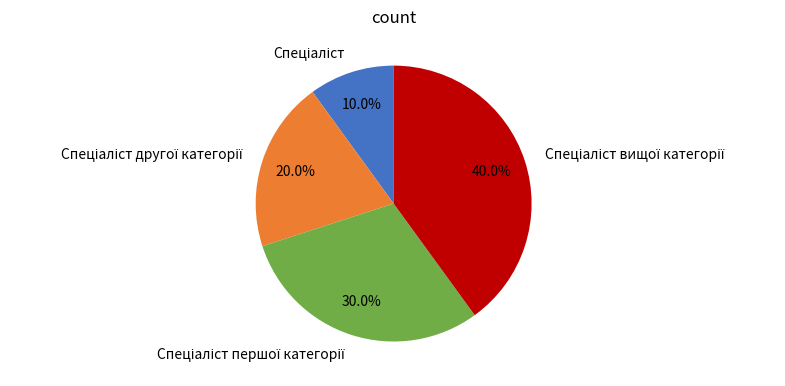

Does any single category account for the majority?

No